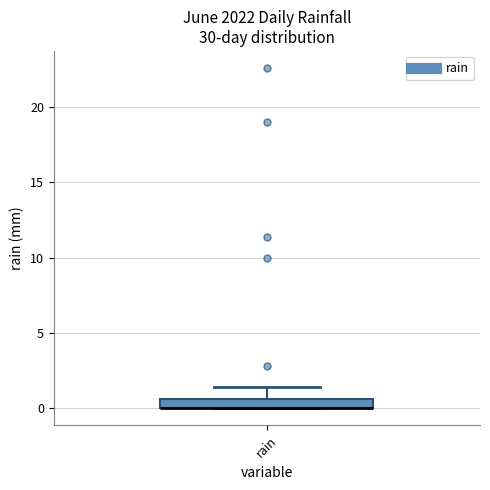

Where does the upper whisker of the box for rain end on the y-axis? The values are not printed on the chart, so give them approximately, as read against the axis.

1.5